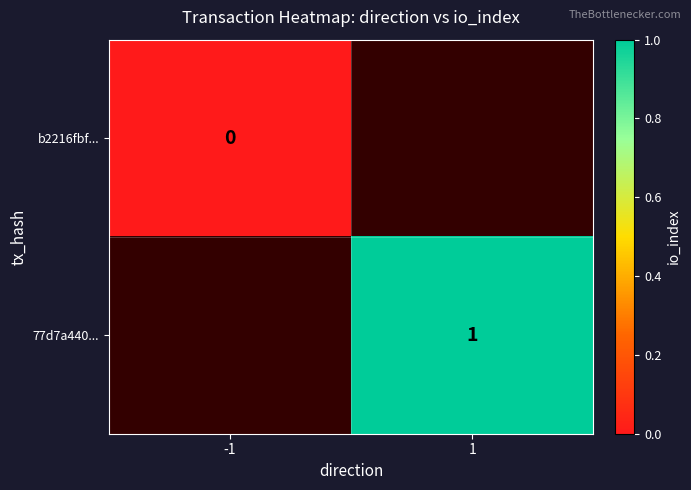

The 77d7a440... series shows 1 at 1. True or false?

True